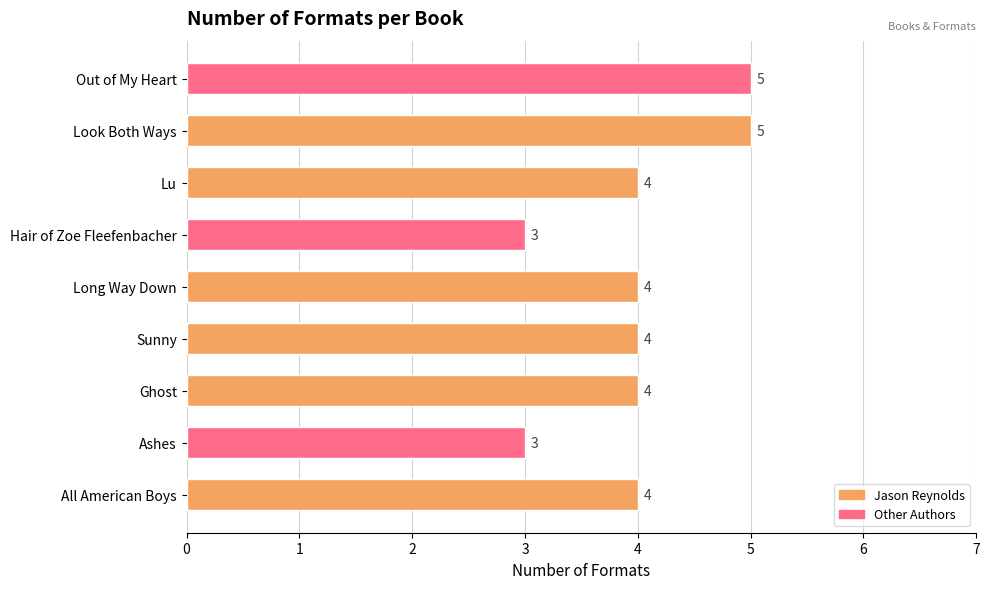

The value at Look Both Ways is 2. True or false?

False